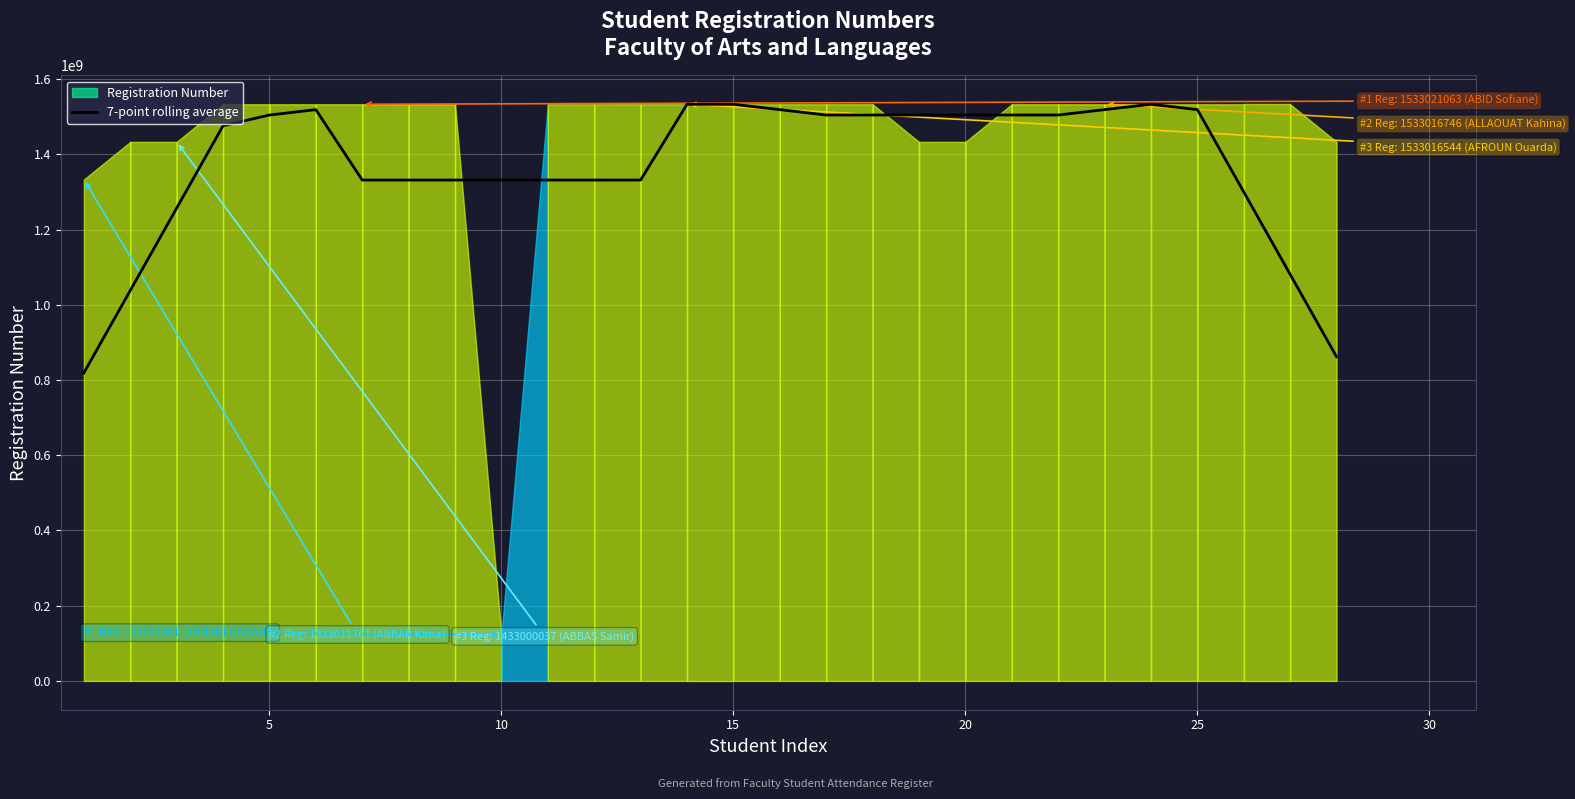

At which category does the chart reach its peak across all series?

15